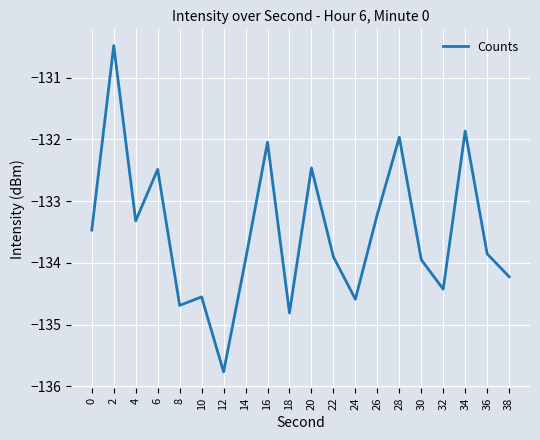

What is the approximate value at 32?

-134.4